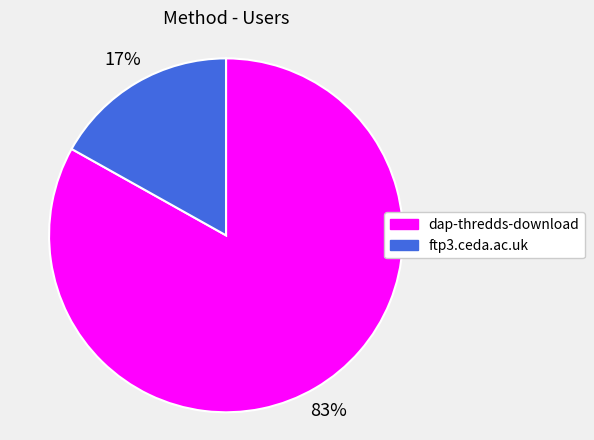

Which has a higher value, dap-thredds-download or ftp3.ceda.ac.uk?

dap-thredds-download